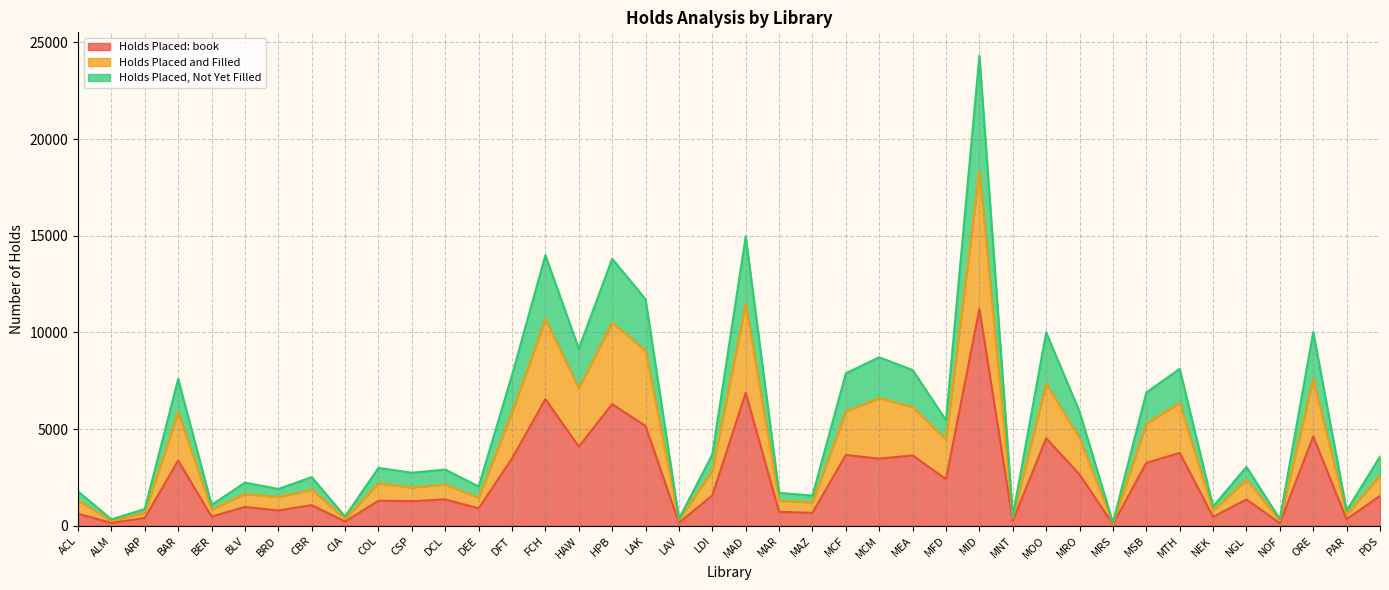

The Holds Placed: book series shows 4617 at ORE. True or false?

True